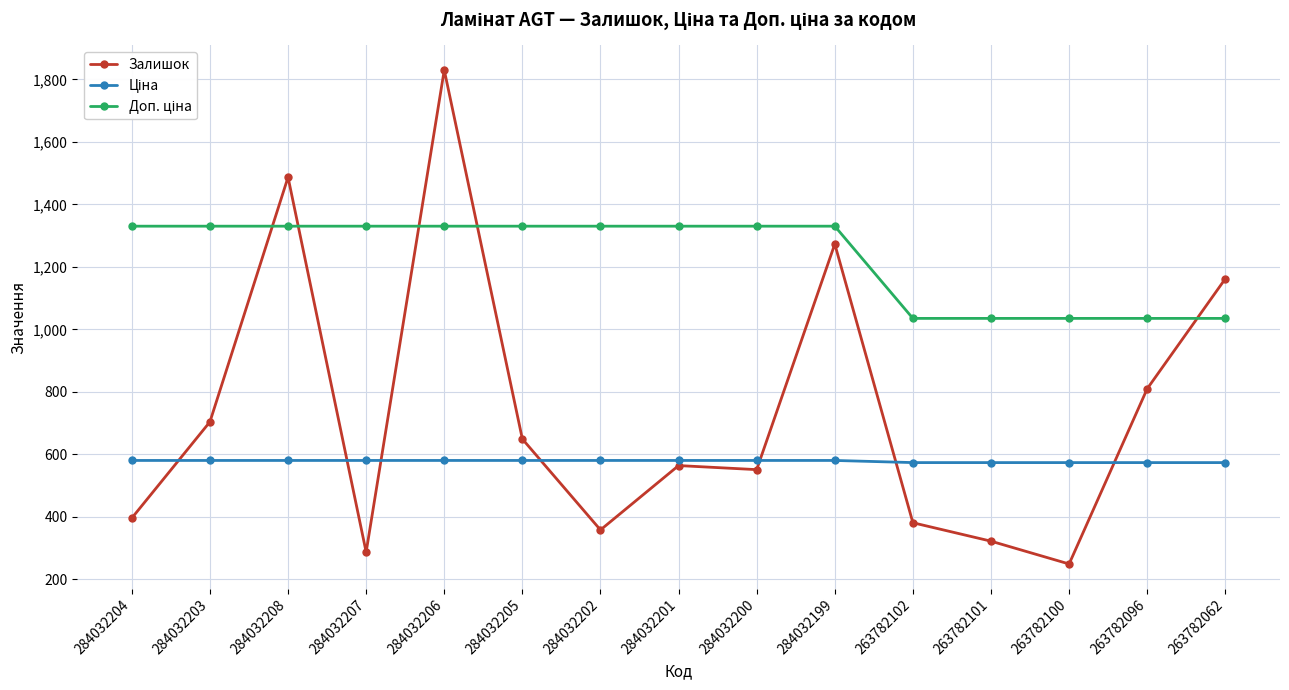

What is the minimum value shown in the chart?

249.0